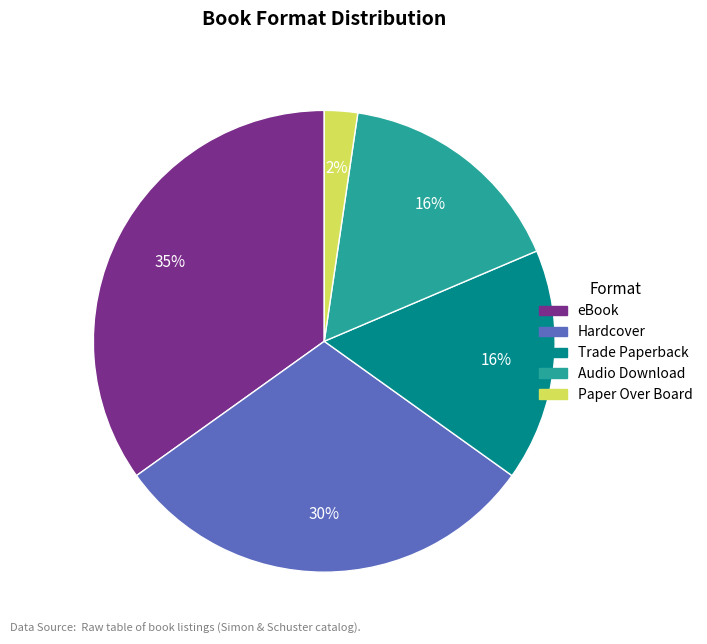

Which has a higher value, Trade Paperback or eBook?

eBook